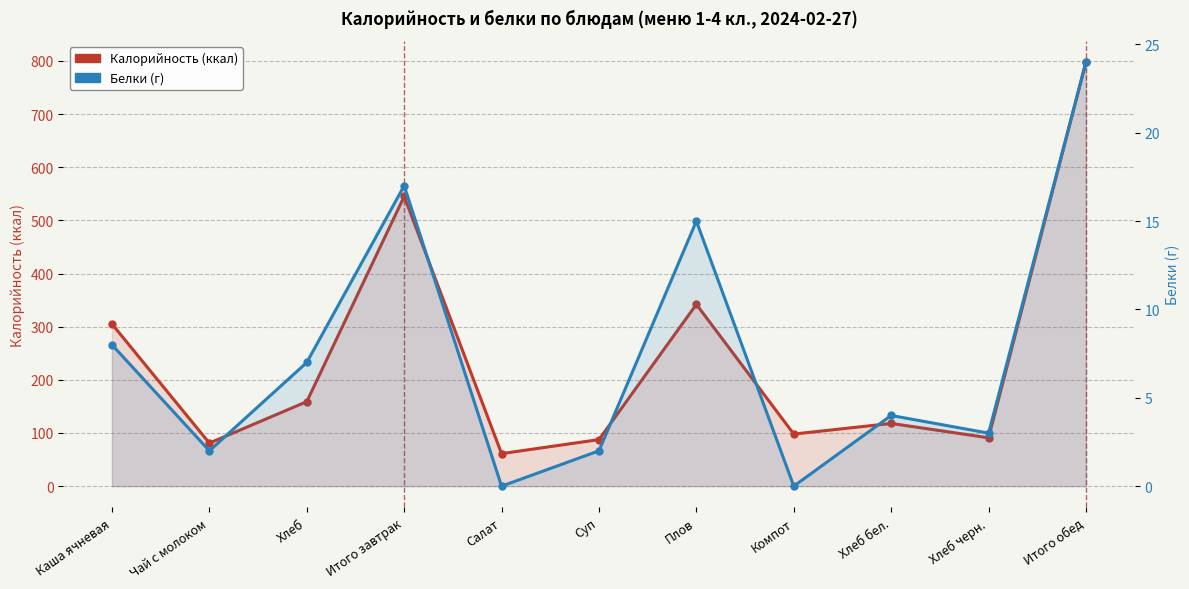

What is the value of the Белки point at the 10th from the left?

3.0